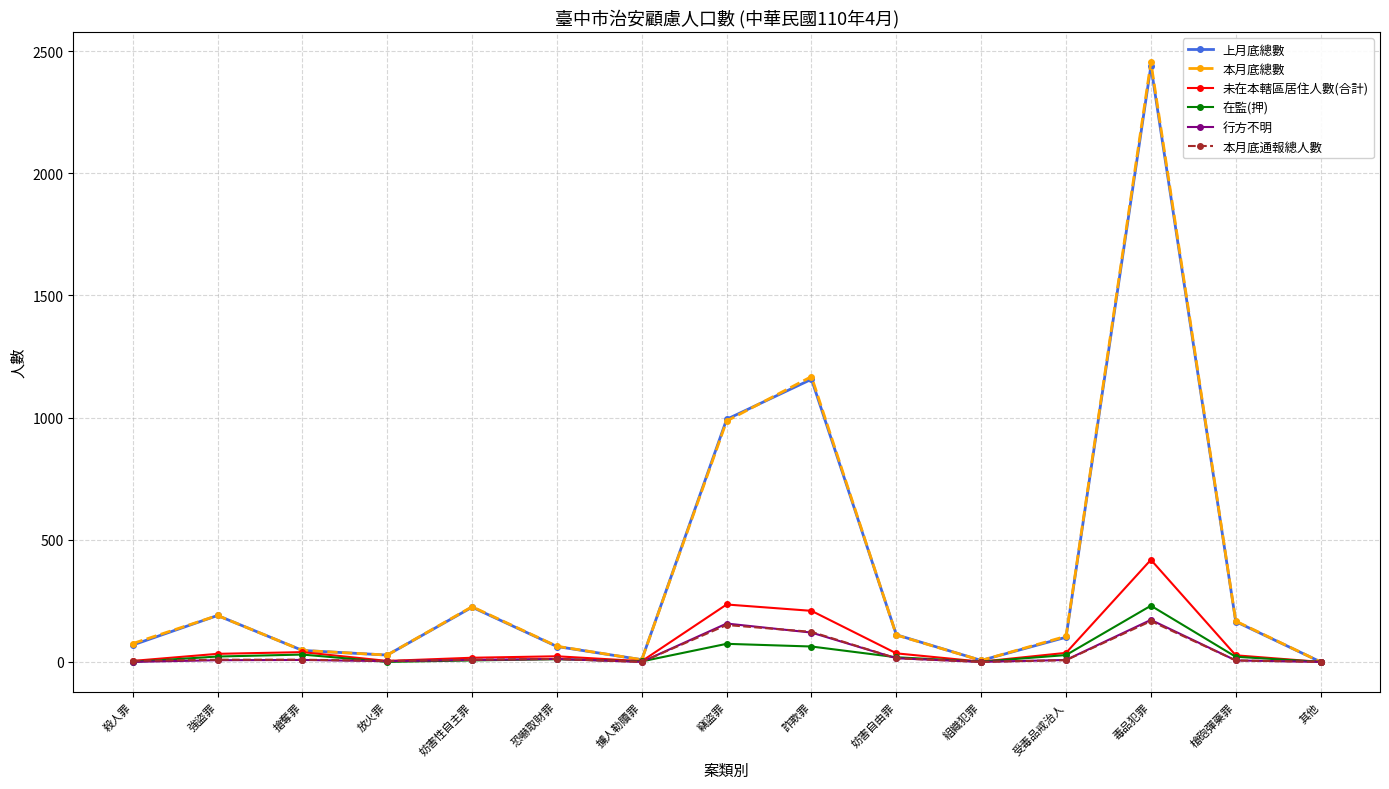

What is the label of the 5th point from the left?

妨害性自主罪